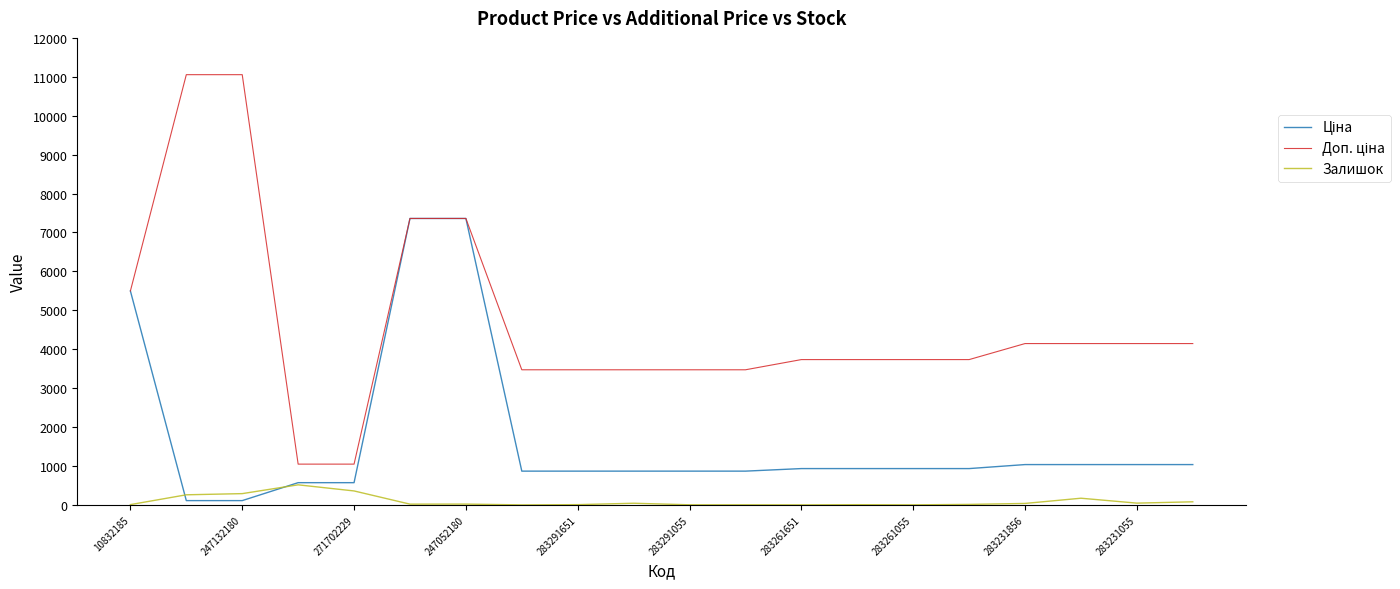

True or false: Ціна and Доп. ціна cross at least once.

False